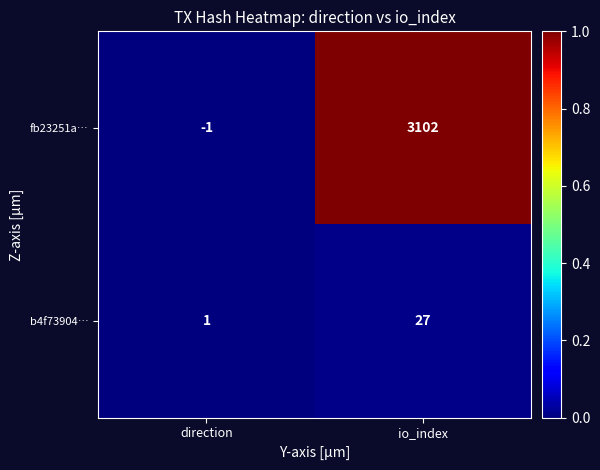

At direction, list the series in order from largest to smallest.

b4f73904…, fb23251a…